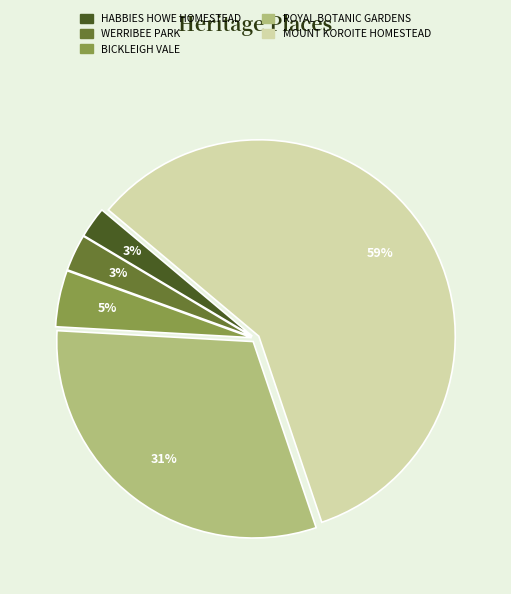

True or false: MOUNT KOROITE HOMESTEAD accounts for 70% of the total.

False